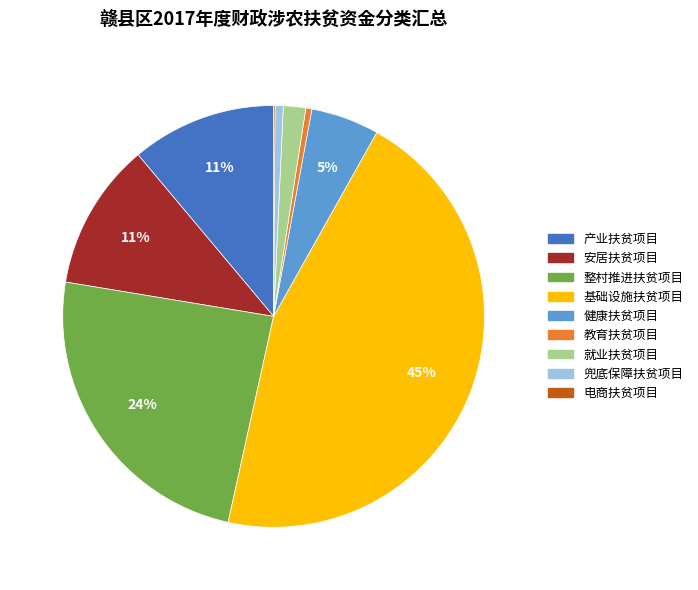

Approximately how many times larger is the value at 整村推进扶贫项目 compared to 教育扶贫项目?

51.7